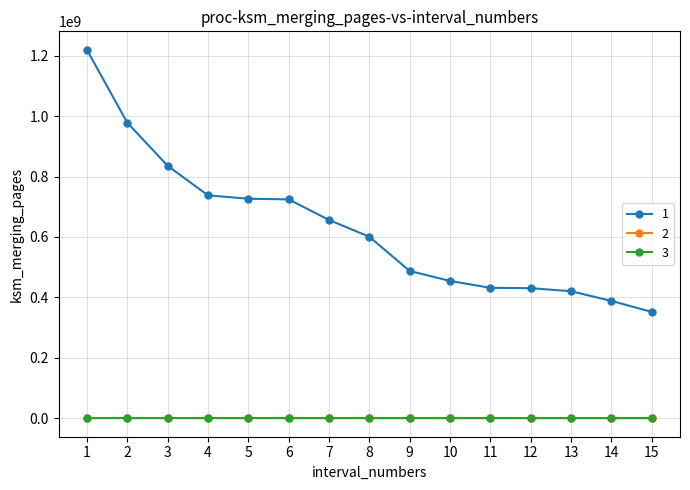

True or false: 1 and 3 intersect in this chart.

False